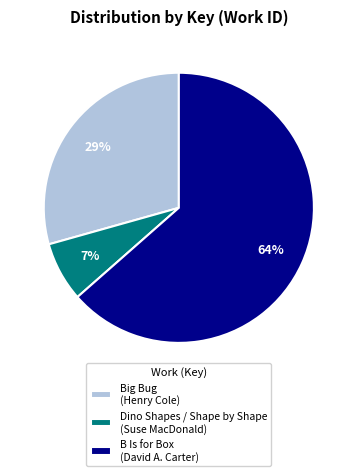

Rank the categories by value from highest to lowest.

B Is for Box (David A. Carter), Big Bug (Henry Cole), Dino Shapes / Shape by Shape (Suse MacDonald)